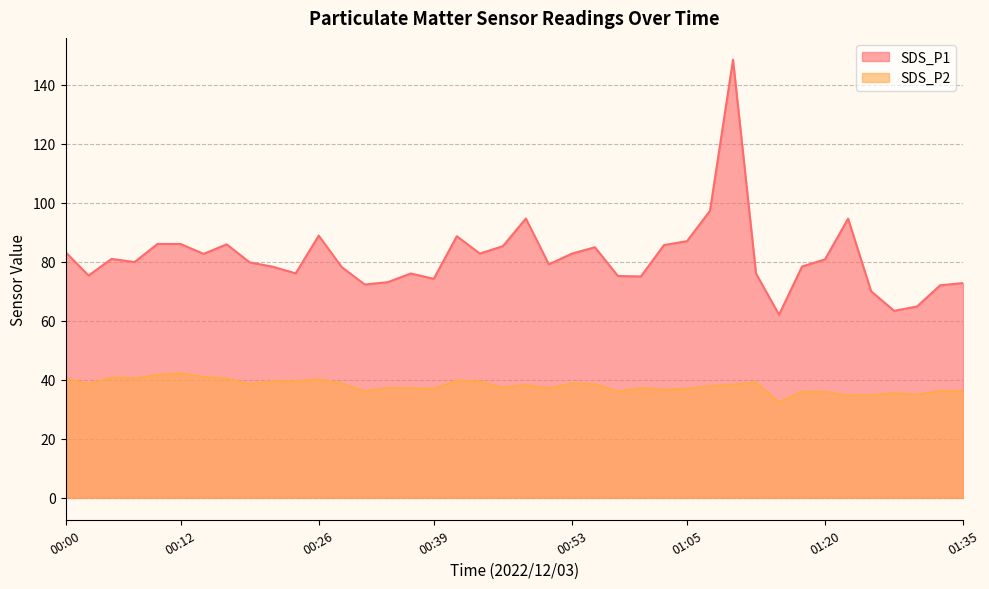

Does the chart have visible grid lines?

Yes